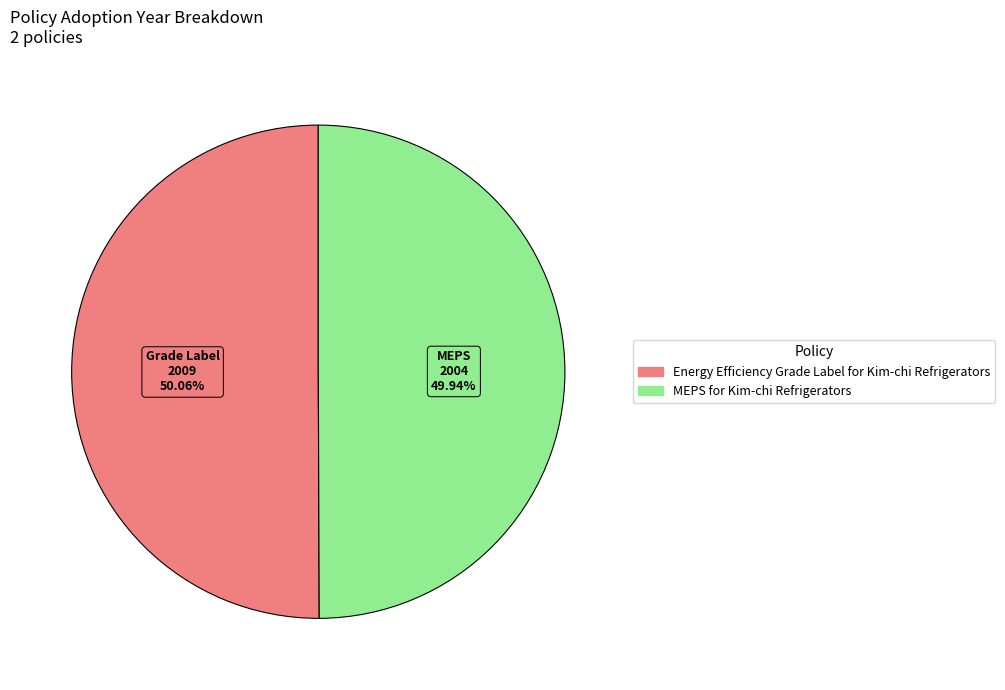

Is there any slice that represents more than half of the pie?

Yes